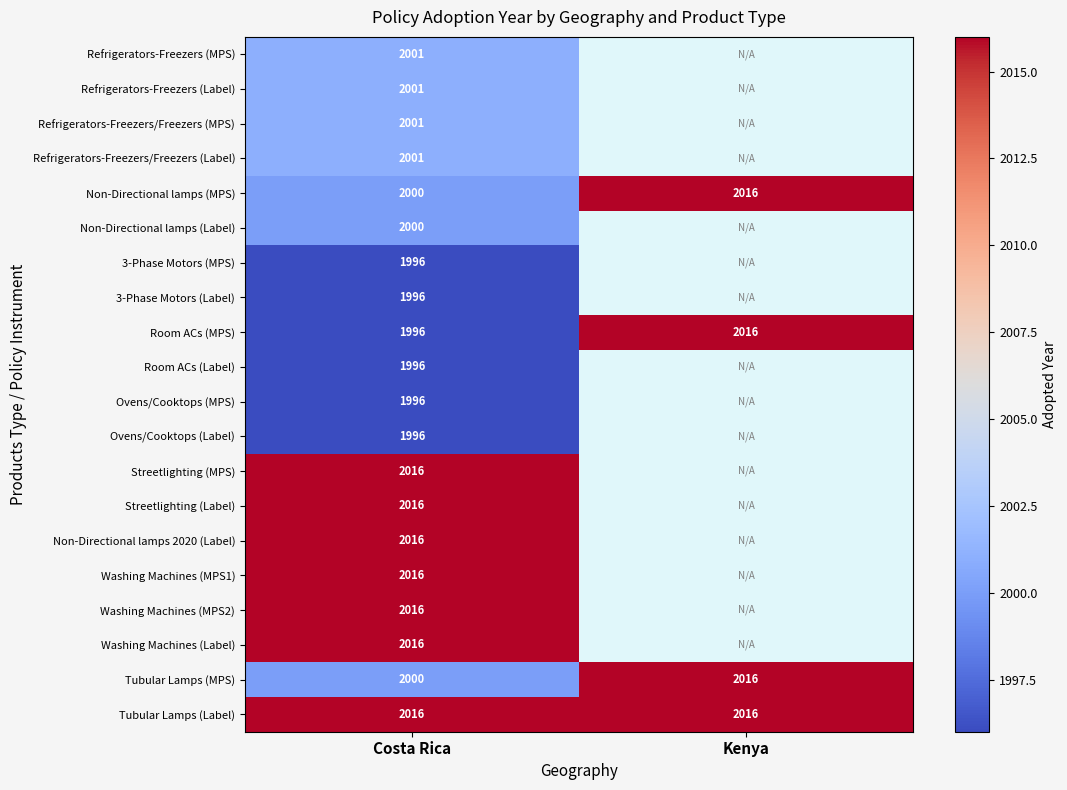

What is the spread (max minus min) of values at Costa Rica?

20